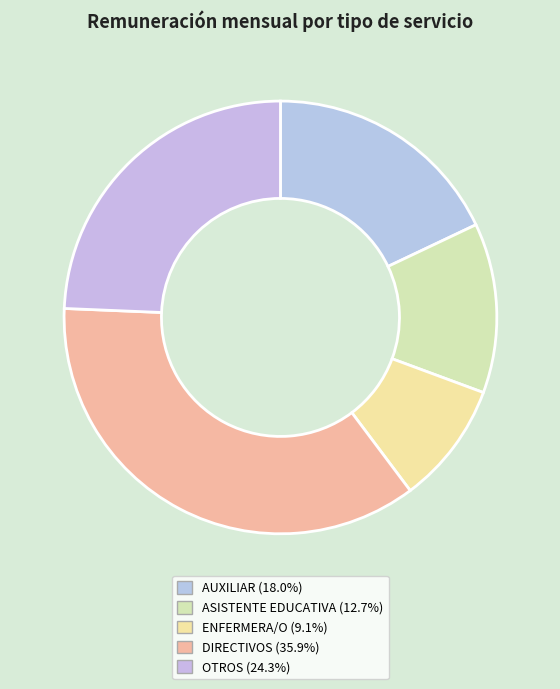

Count the number of slices in the pie.

5